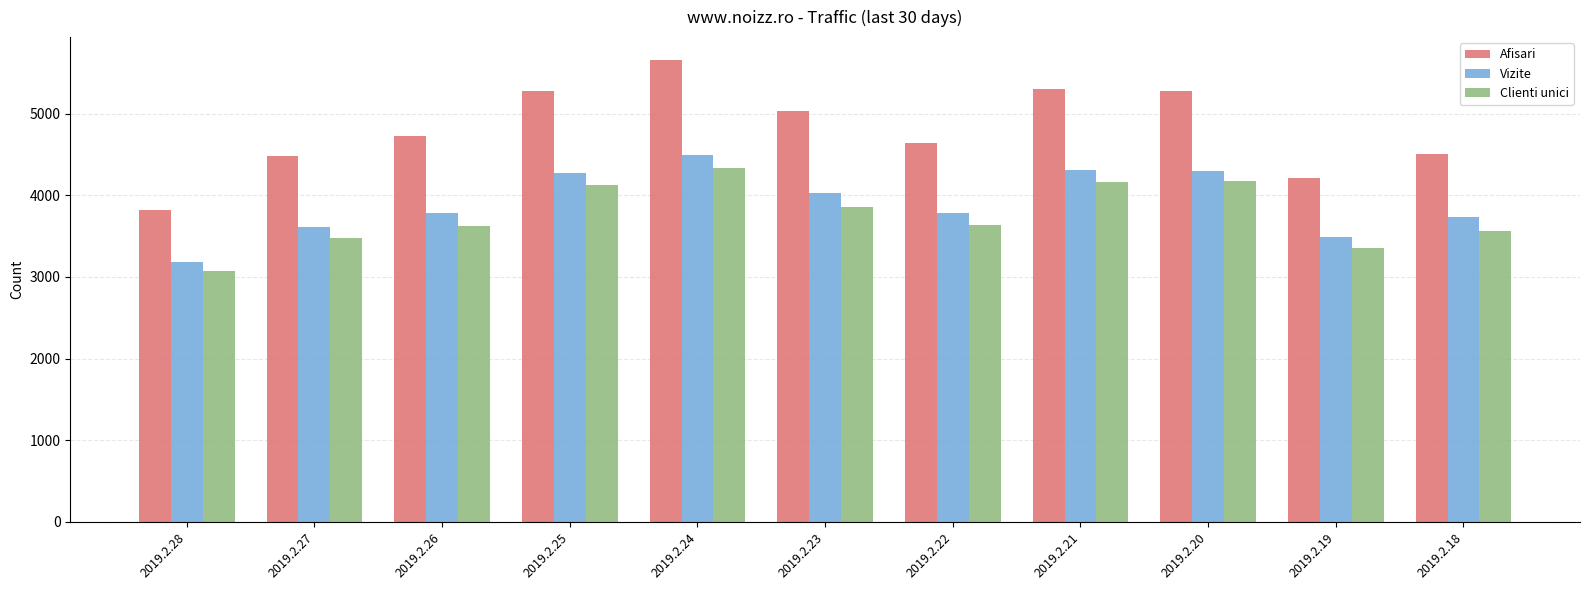

Which category has the highest value in the Clienti unici series?

2019.2.24